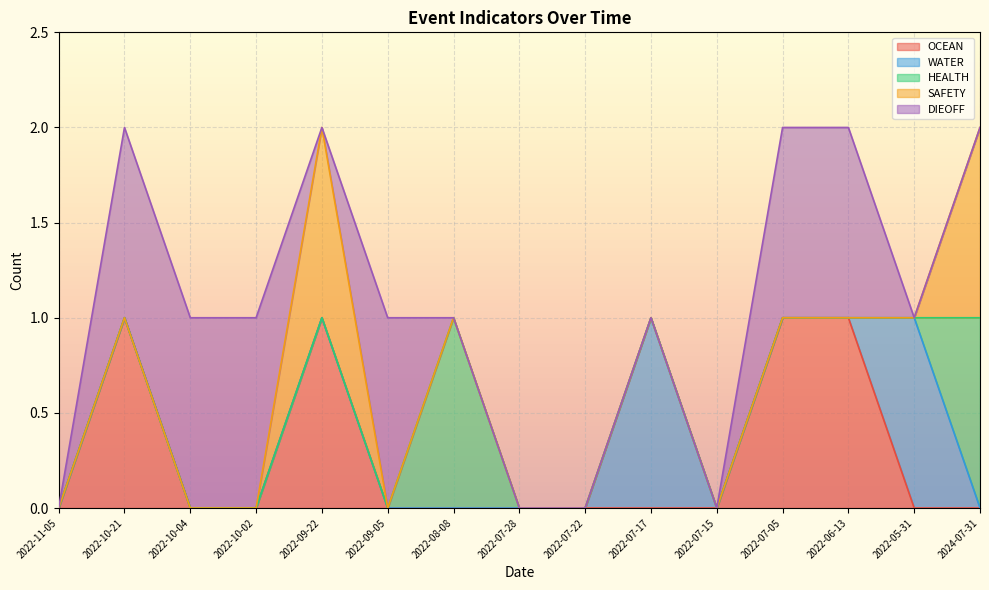

The OCEAN series shows 1 at 2024-07-31. True or false?

False